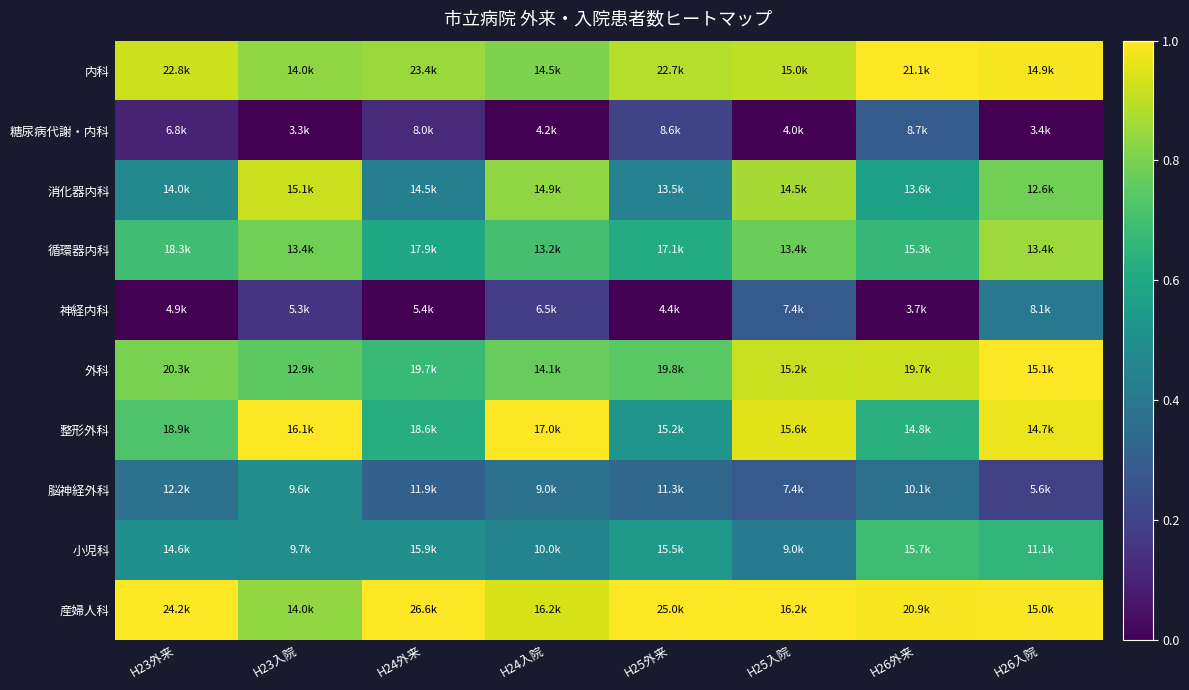

Reading left to right, list all the values displayed in this chart.

内科: H23外来=0.9	H23入院=0.8	H24外来=0.9	H24入院=0.8	H25外来=0.9	H25入院=0.9	H26外来=1.0	H26入院=1.0
糖尿病代謝・内科: H23外来=0.1	H23入院=0.0	H24外来=0.1	H24入院=0.0	H25外来=0.2	H25入院=0.0	H26外来=0.3	H26入院=0.0
消化器内科: H23外来=0.5	H23入院=0.9	H24外来=0.4	H24入院=0.8	H25外来=0.4	H25入院=0.9	H26外来=0.6	H26入院=0.8
循環器内科: H23外来=0.7	H23入院=0.8	H24外来=0.6	H24入院=0.7	H25外来=0.6	H25入院=0.8	H26外来=0.7	H26入院=0.9
神経内科: H23外来=0.0	H23入院=0.2	H24外来=0.0	H24入院=0.2	H25外来=0.0	H25入院=0.3	H26外来=0.0	H26入院=0.4
外科: H23外来=0.8	H23入院=0.7	H24外来=0.7	H24入院=0.8	H25外来=0.7	H25入院=0.9	H26外来=0.9	H26入院=1.0
整形外科: H23外来=0.7	H23入院=1.0	H24外来=0.6	H24入院=1.0	H25外来=0.5	H25入院=1.0	H26外来=0.6	H26入院=1.0
脳神経外科: H23外来=0.4	H23入院=0.5	H24外来=0.3	H24入院=0.4	H25外来=0.3	H25入院=0.3	H26外来=0.4	H26入院=0.2
小児科: H23外来=0.5	H23入院=0.5	H24外来=0.5	H24入院=0.5	H25外来=0.5	H25入院=0.4	H26外来=0.7	H26入院=0.7
産婦人科: H23外来=1.0	H23入院=0.8	H24外来=1.0	H24入院=0.9	H25外来=1.0	H25入院=1.0	H26外来=1.0	H26入院=1.0